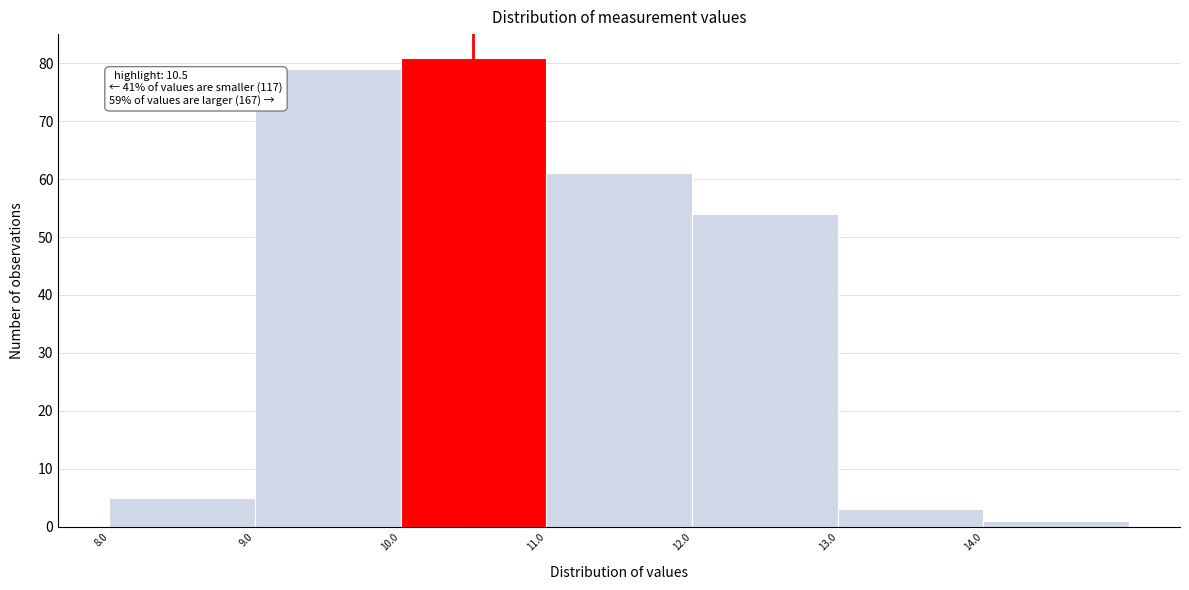

Over which range of the x-axis is the bar tallest?

10 to 11